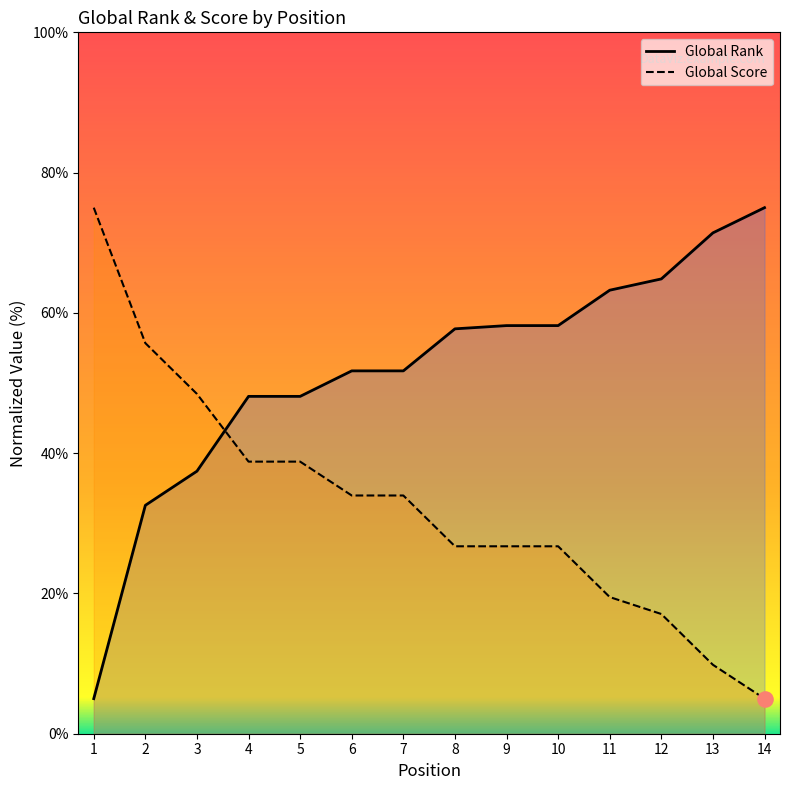

What is the total value across all series at 7?

85.7